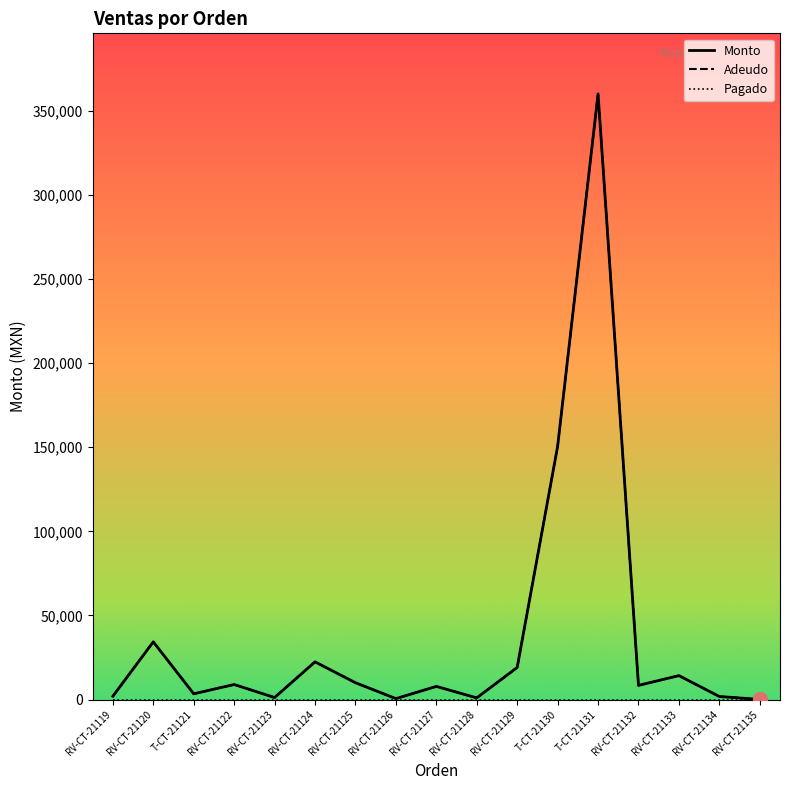

Reading right to left, transcribe all the data shown in this chart.

Monto: RV-CT-21135=99	RV-CT-21134=1800	RV-CT-21133=14224	RV-CT-21132=8415	T-CT-21131=360000	T-CT-21130=150500	RV-CT-21129=19059	RV-CT-21128=990	RV-CT-21127=7800	RV-CT-21126=550	RV-CT-21125=10000	RV-CT-21124=22400	RV-CT-21123=1200	RV-CT-21122=8940	T-CT-21121=3400	RV-CT-21120=34306	RV-CT-21119=1980
Adeudo: RV-CT-21135=99	RV-CT-21134=1800	RV-CT-21133=14224	RV-CT-21132=8415	T-CT-21131=360000	T-CT-21130=150500	RV-CT-21129=19059	RV-CT-21128=990	RV-CT-21127=7800	RV-CT-21126=550	RV-CT-21125=10000	RV-CT-21124=22400	RV-CT-21123=1200	RV-CT-21122=8940	T-CT-21121=3400	RV-CT-21120=34306	RV-CT-21119=1980
Pagado: RV-CT-21135=0	RV-CT-21134=0	RV-CT-21133=0	RV-CT-21132=0	T-CT-21131=0	T-CT-21130=0	RV-CT-21129=0	RV-CT-21128=0	RV-CT-21127=0	RV-CT-21126=0	RV-CT-21125=0	RV-CT-21124=0	RV-CT-21123=0	RV-CT-21122=0	T-CT-21121=0	RV-CT-21120=0	RV-CT-21119=0